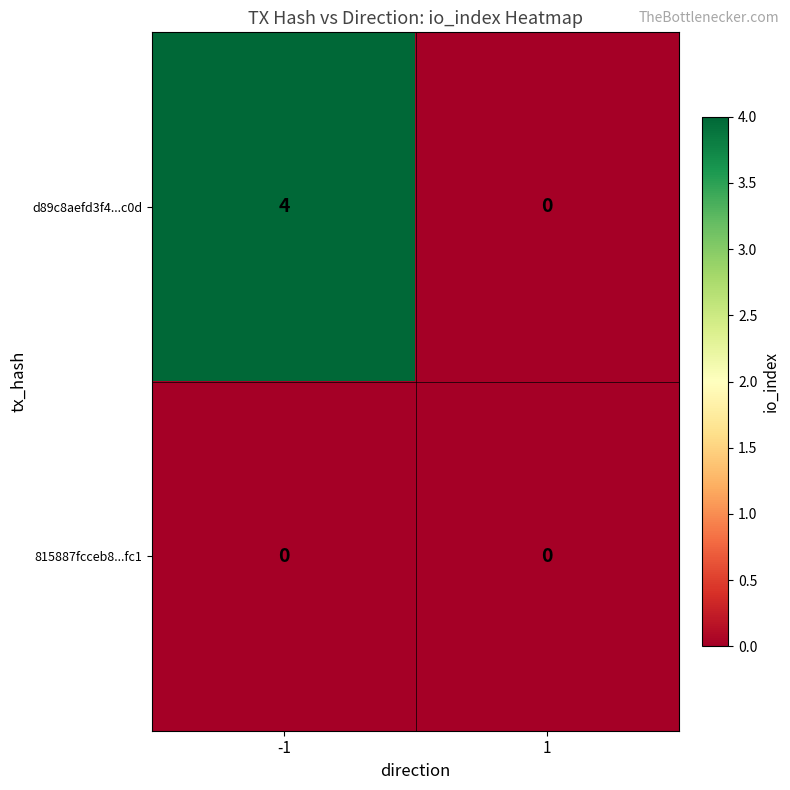

What is the total value across all series at -1?

4